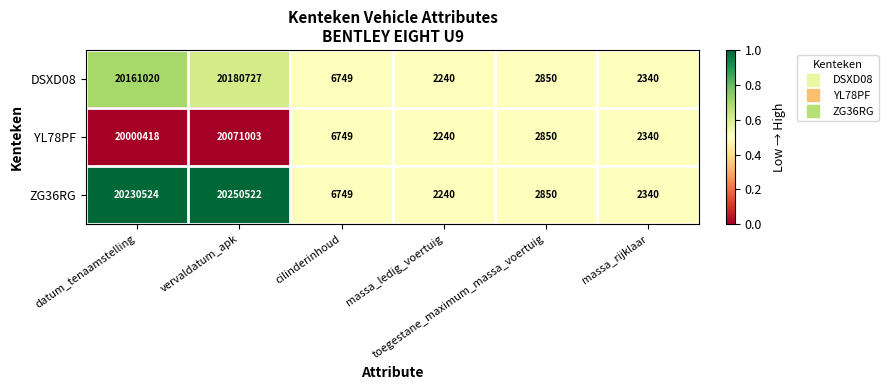

What is the difference between the maximum and minimum values in the DSXD08 series?

20178487